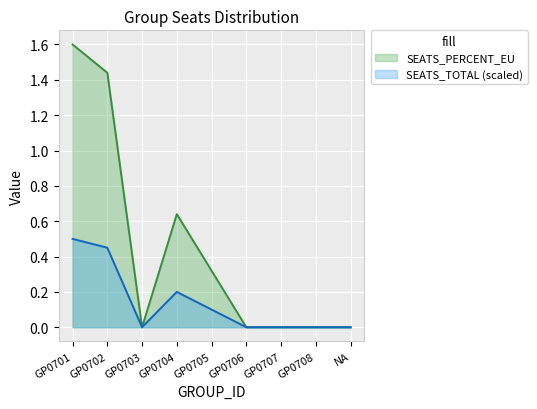

What is the greatest value displayed?

1.6